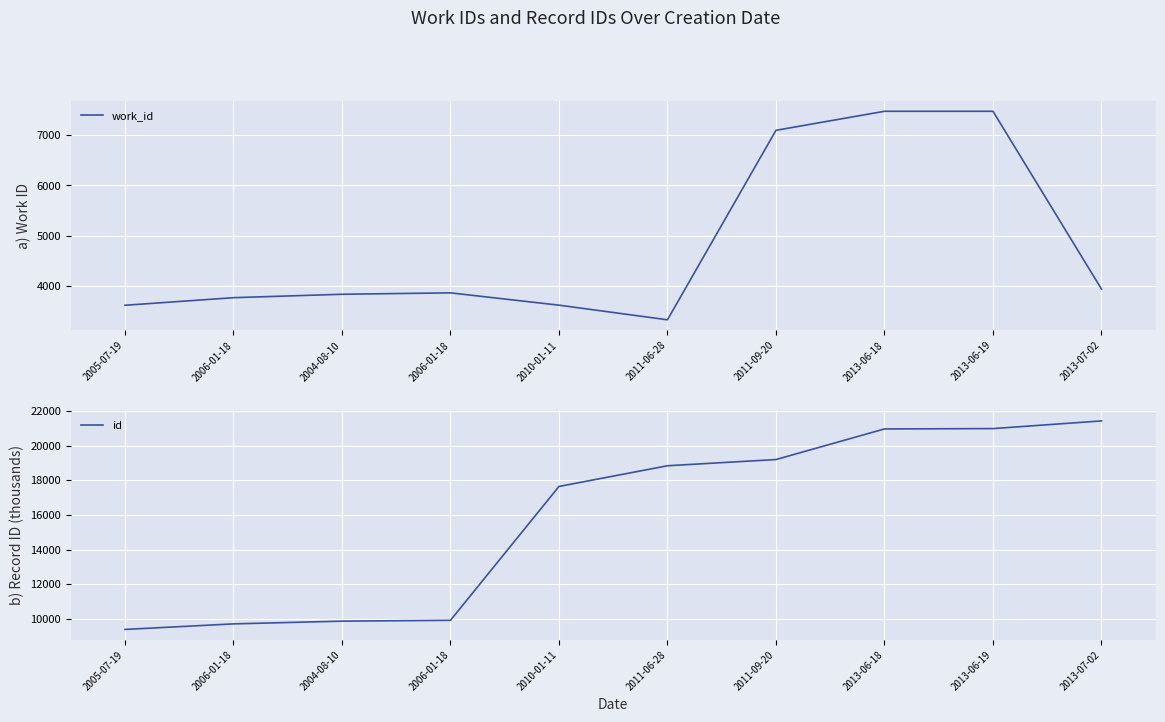

Which has a higher value, 2011-06-28 or 2013-07-02?

2013-07-02